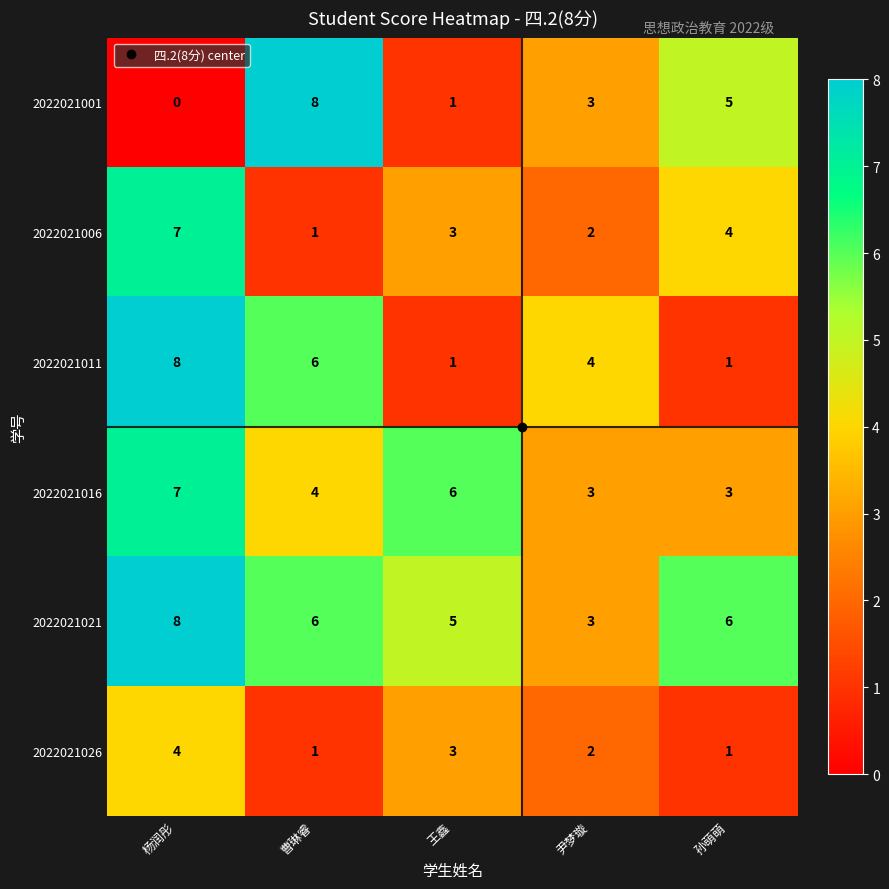

What is the average value of the 2022021021 series?

6